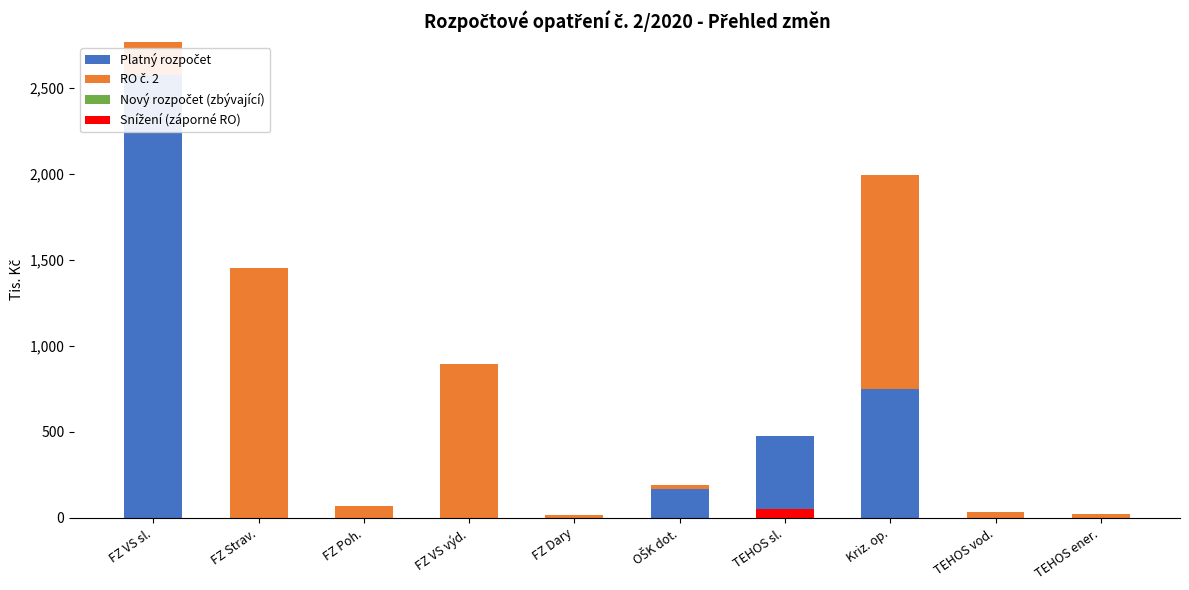

Which series has the largest range (max minus min)?

Platný rozpočet